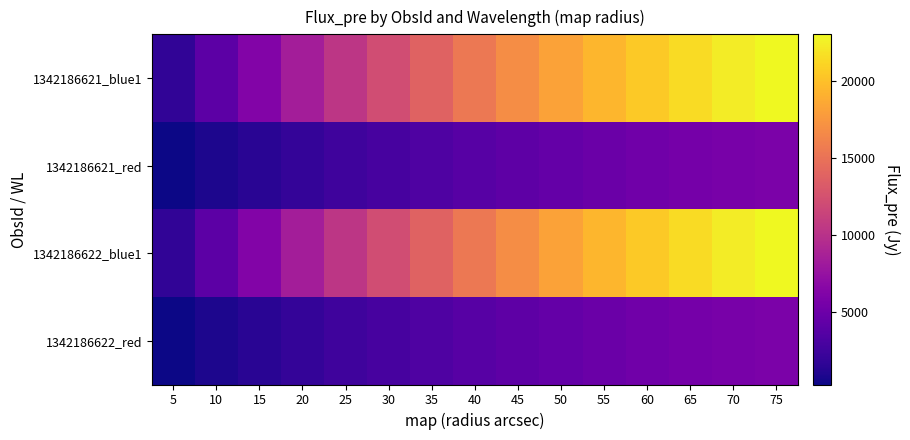

What is the total value across all series at 5?

4029.6